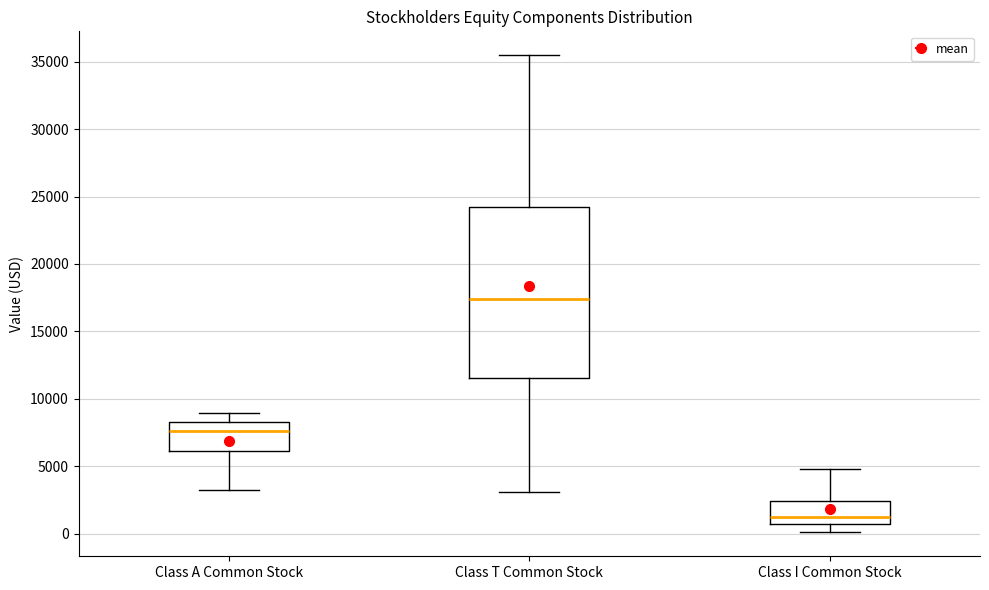

Which box's median line is the highest?

Class T Common Stock